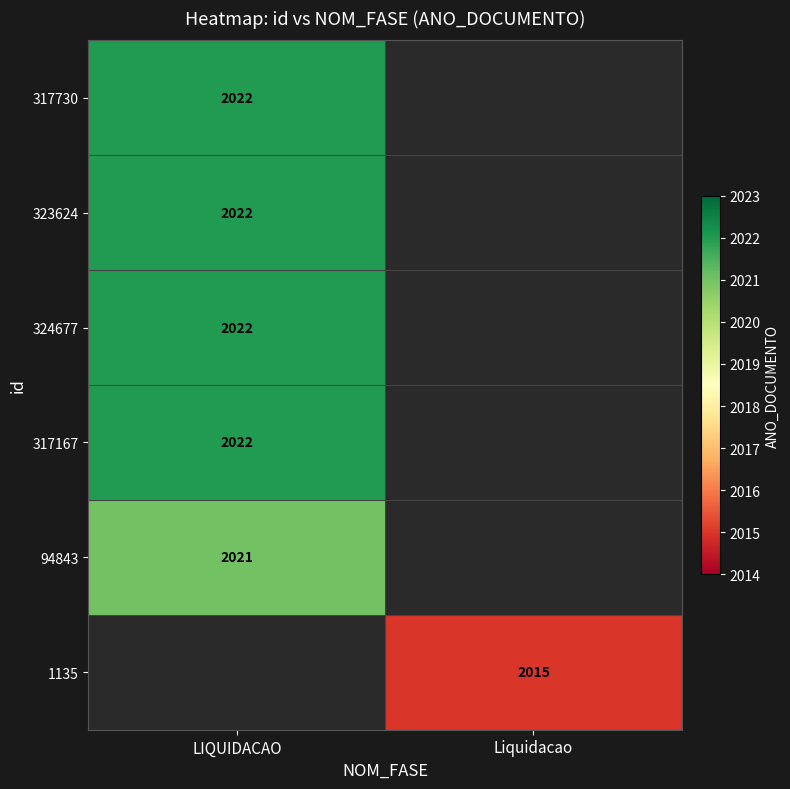

At which category does the chart reach its peak across all series?

LIQUIDACAO